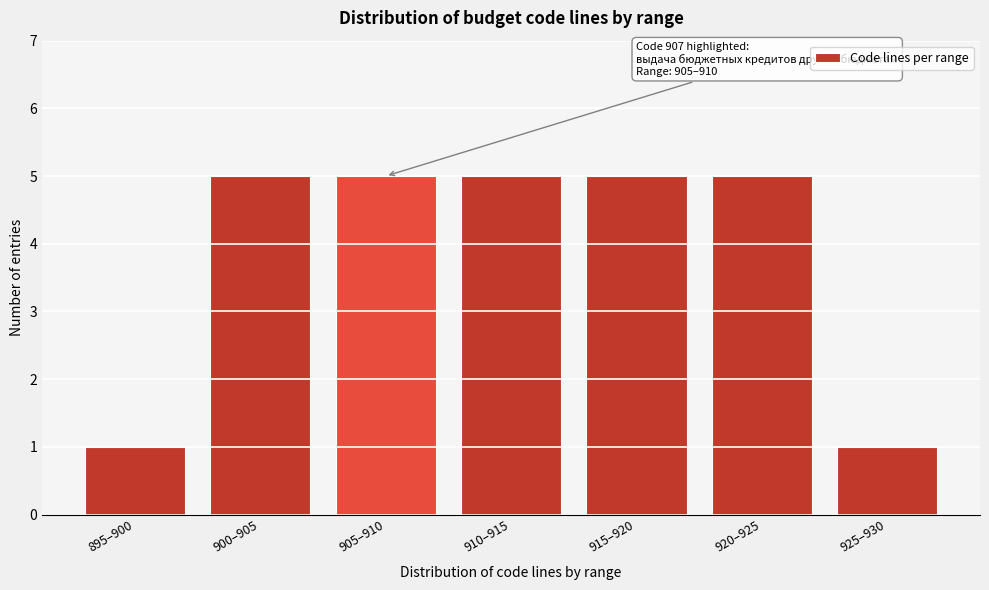

Reading left to right, extract all data points from this chart.

895–900=1	900–905=5	905–910=5	910–915=5	915–920=5	920–925=5	925–930=1